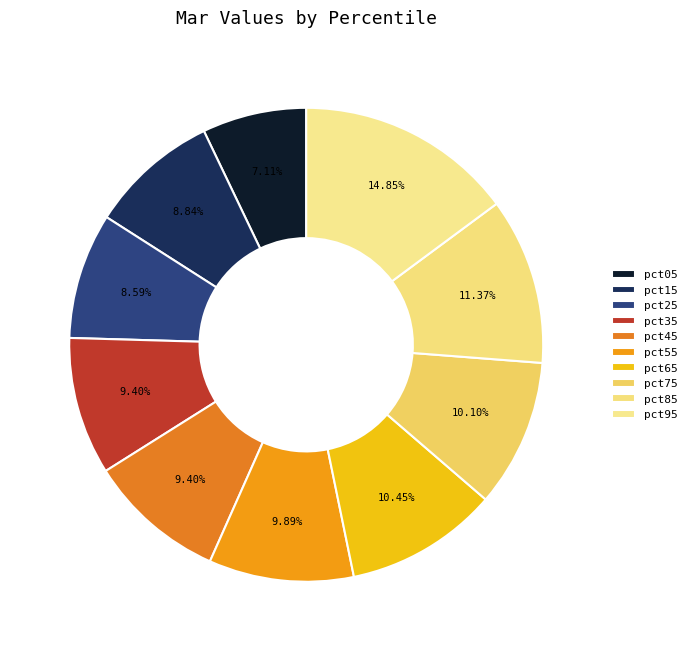

Rank the categories by value from highest to lowest.

pct95, pct85, pct65, pct75, pct55, pct45, pct35, pct15, pct25, pct05